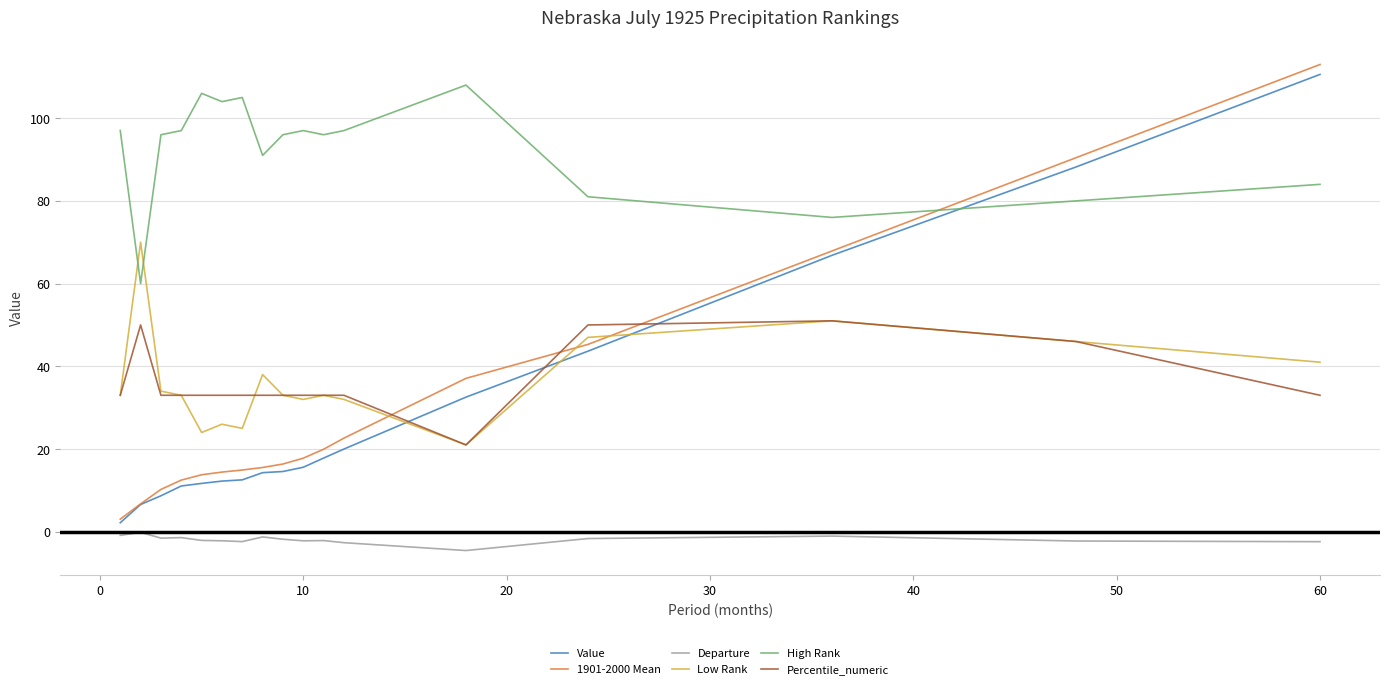

How many distinct data groups are displayed?

6